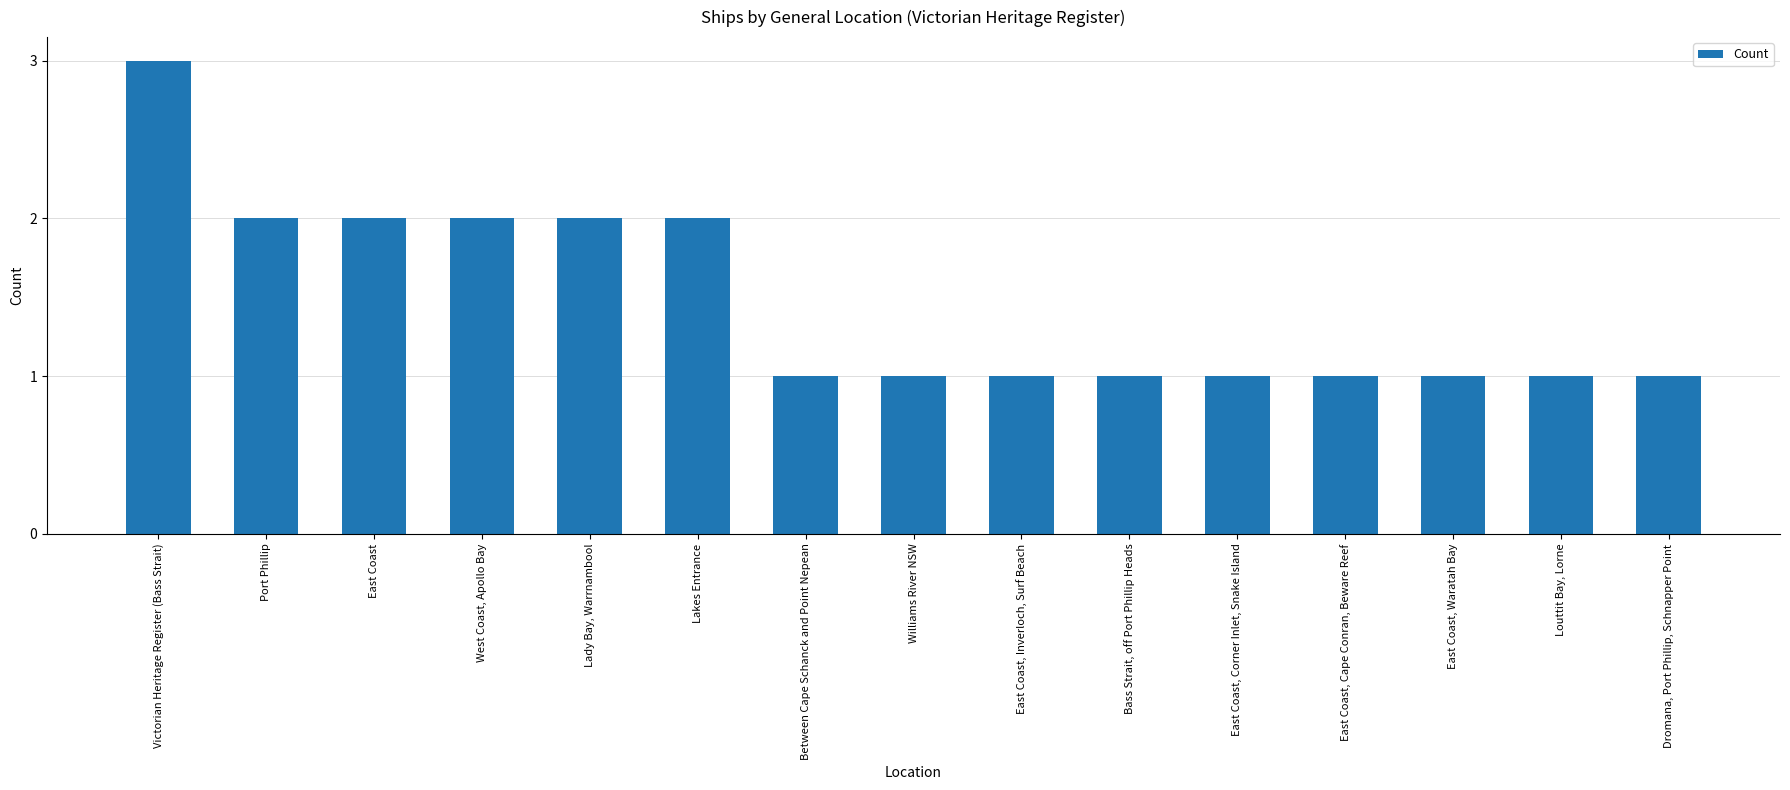

What is the label of the 2nd bar from the left?

Port Phillip